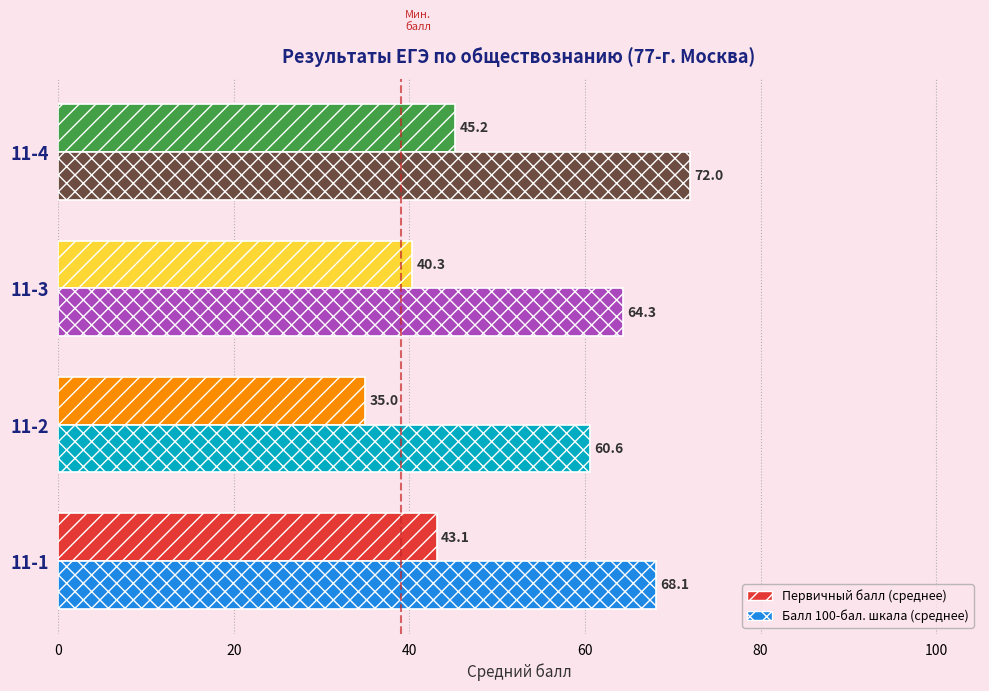

At which category is the sum across all series the highest?

11-4